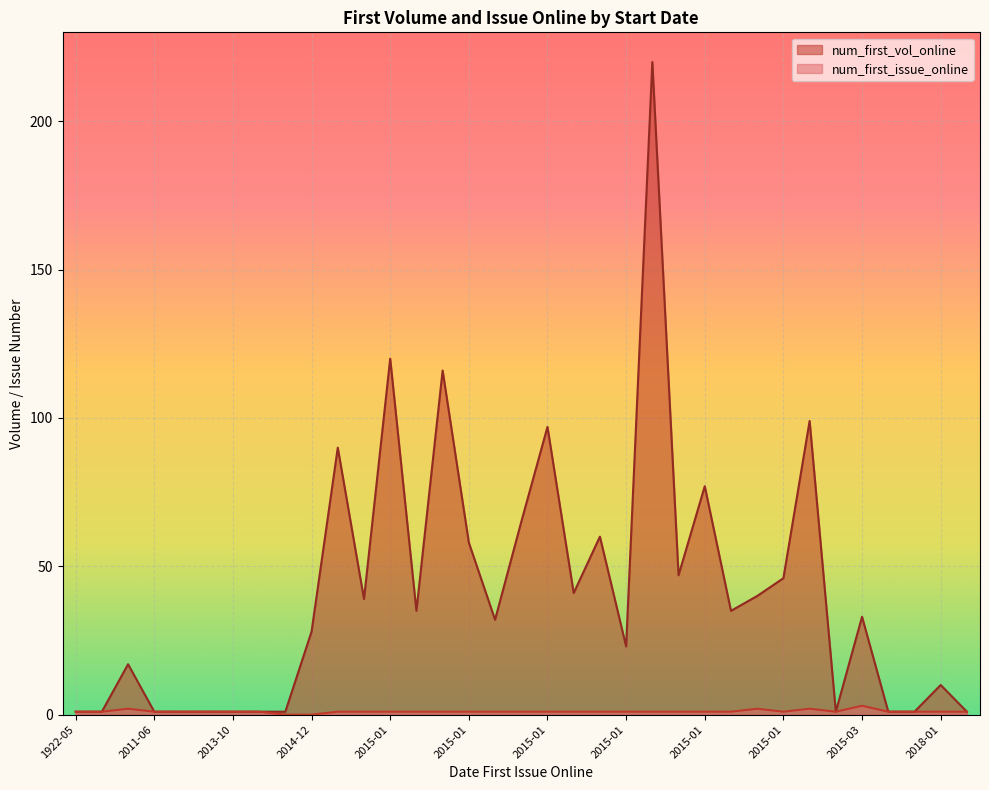

What value does the num_first_vol_online series have at 2015-02?

1